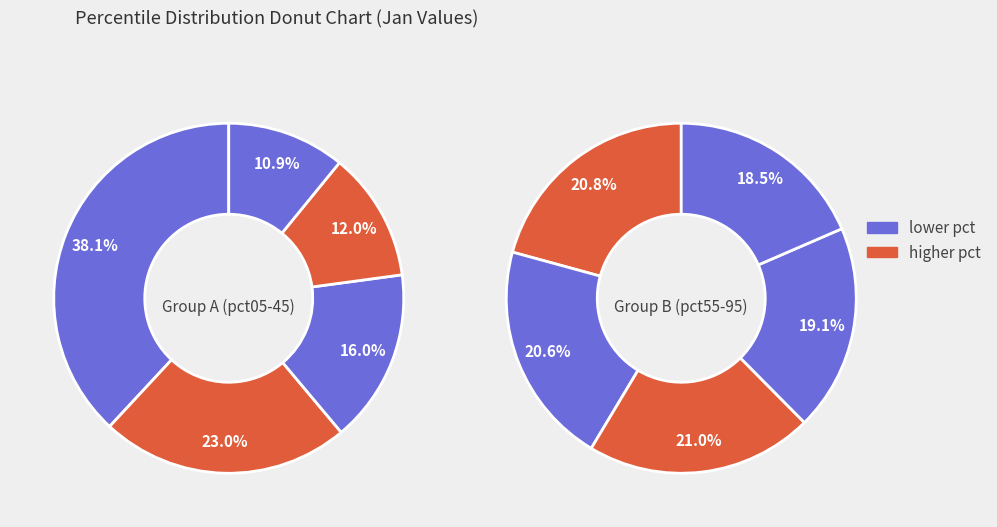

True or false: pct35 accounts for 1% of the total.

False